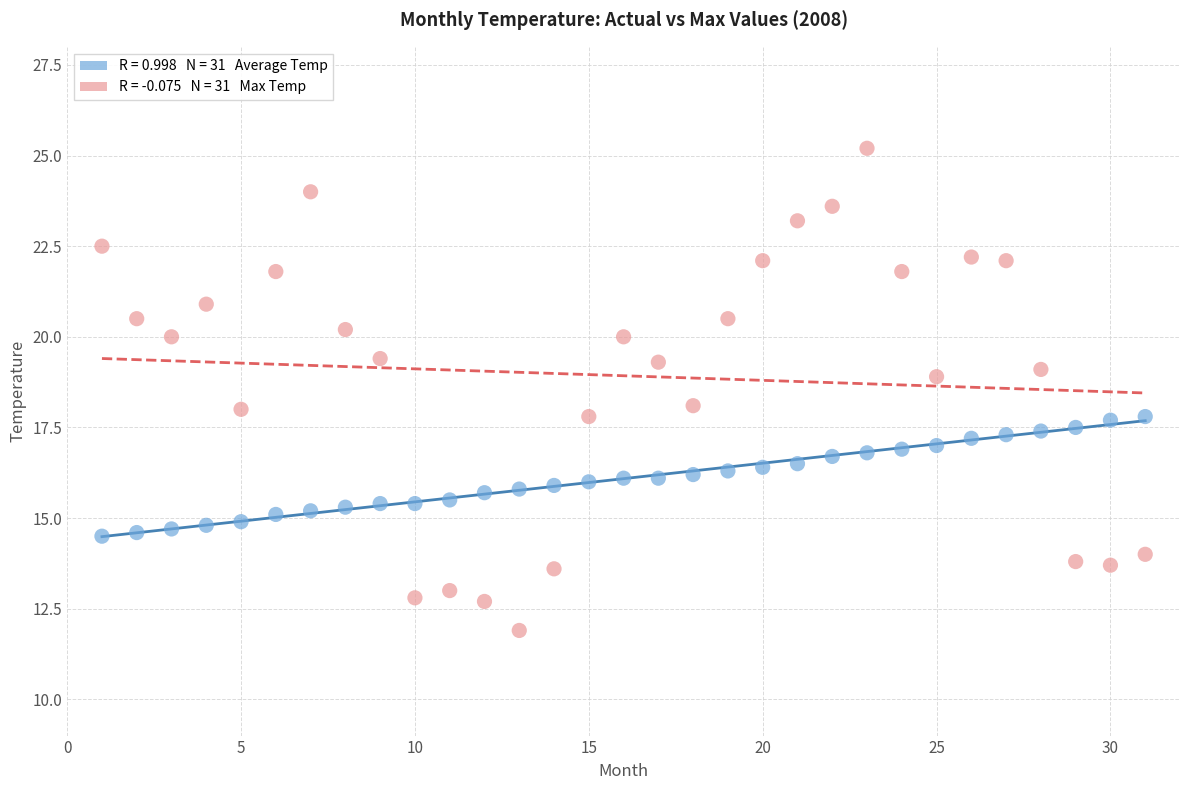

Across all data points, what is the range of Y values (max minus min)?

13.3